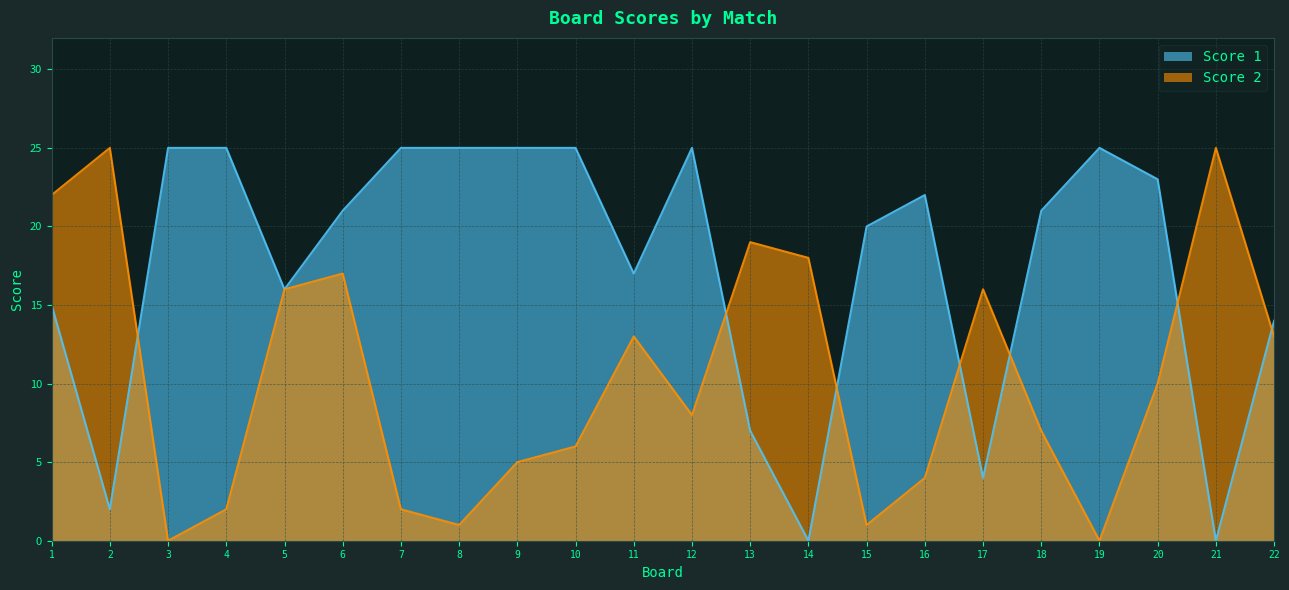

At which category is the sum across all series the highest?

6